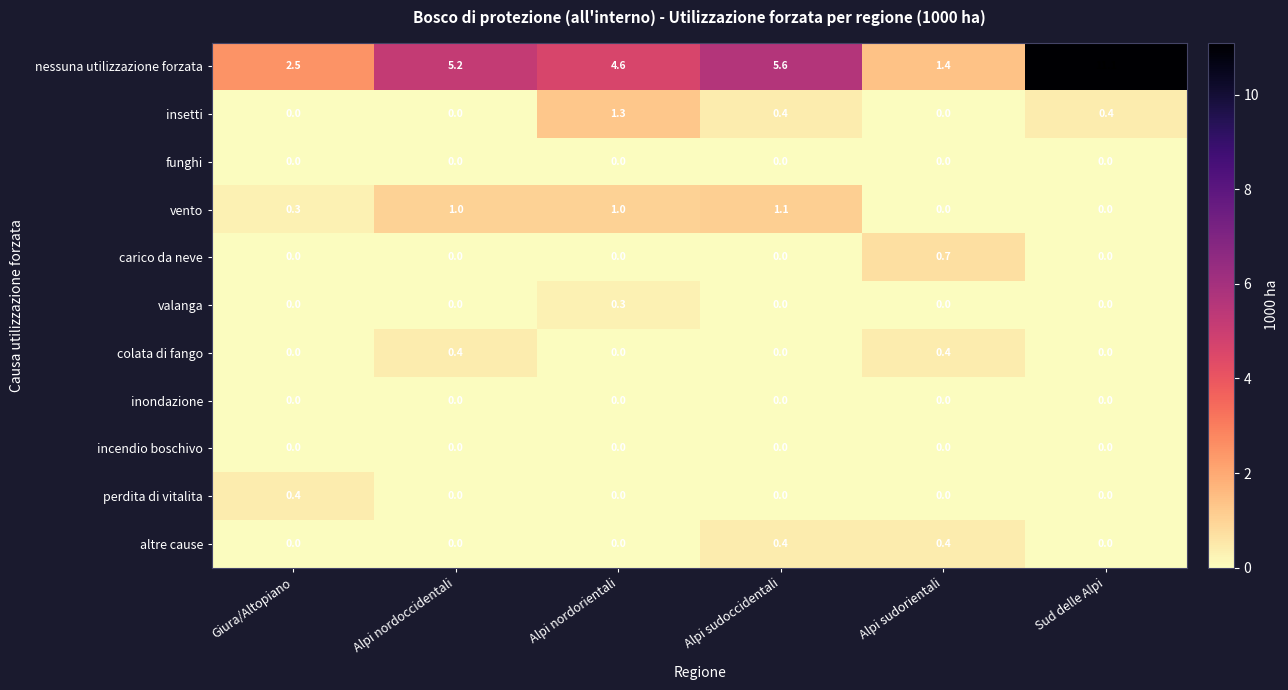

Which series has the largest total across all categories?

nessuna utilizzazione forzata